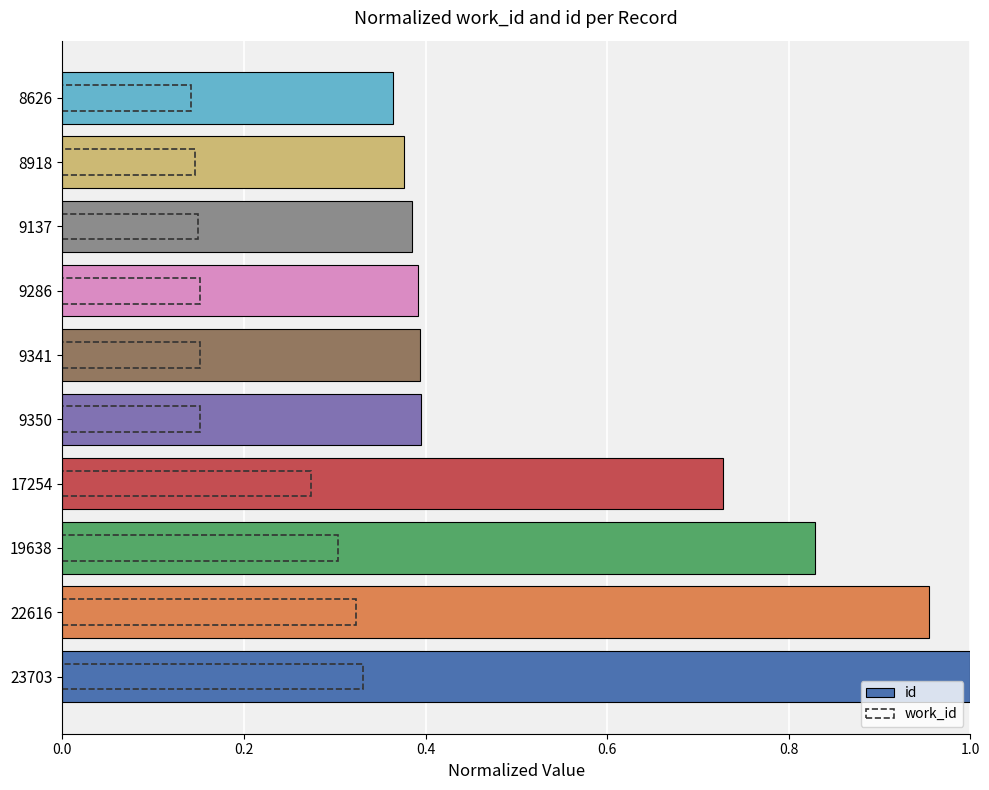

At how many categories does at least one series exceed 0?

10